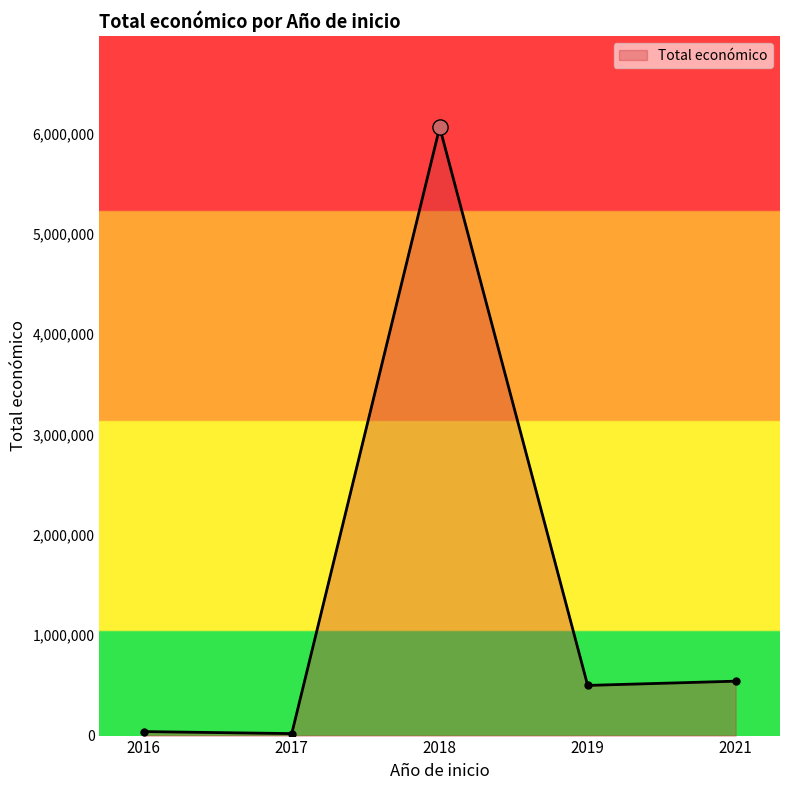

Is it true that the value at 2018 is 2335996?

False